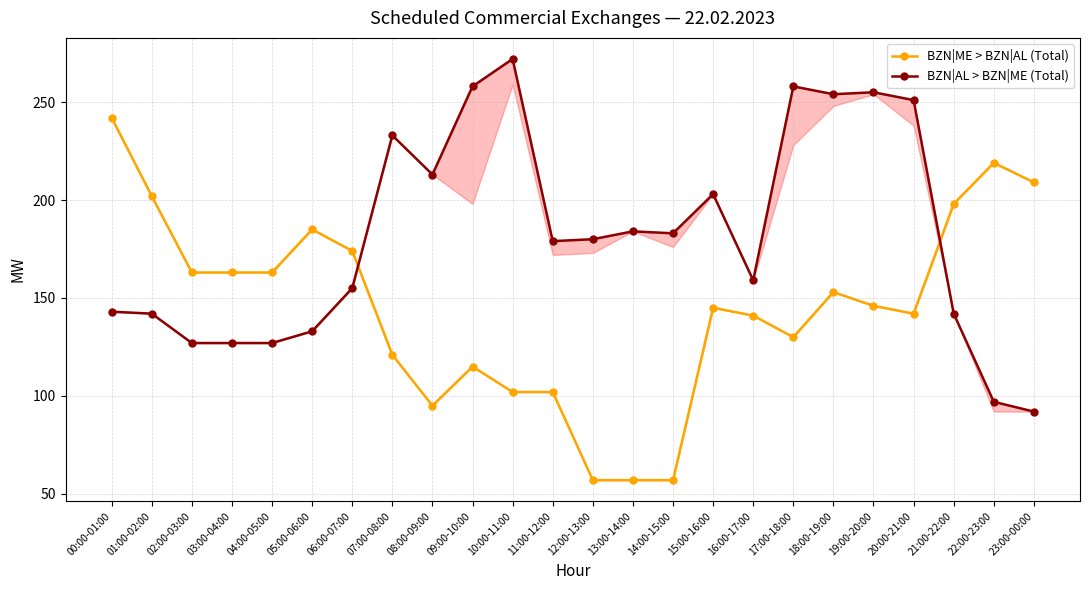

What is the label of the 20th point from the left?

19:00-20:00